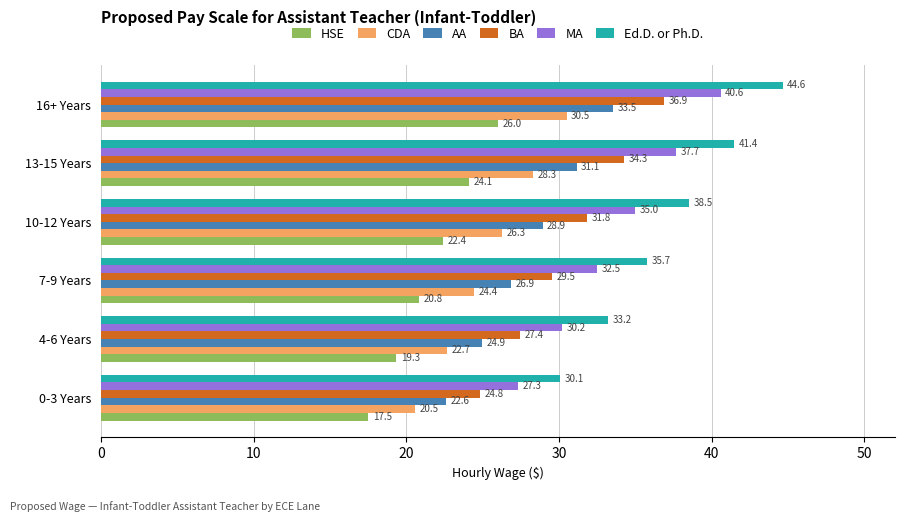

Is it true that HSE equals 33.9 at 16+ Years?

False